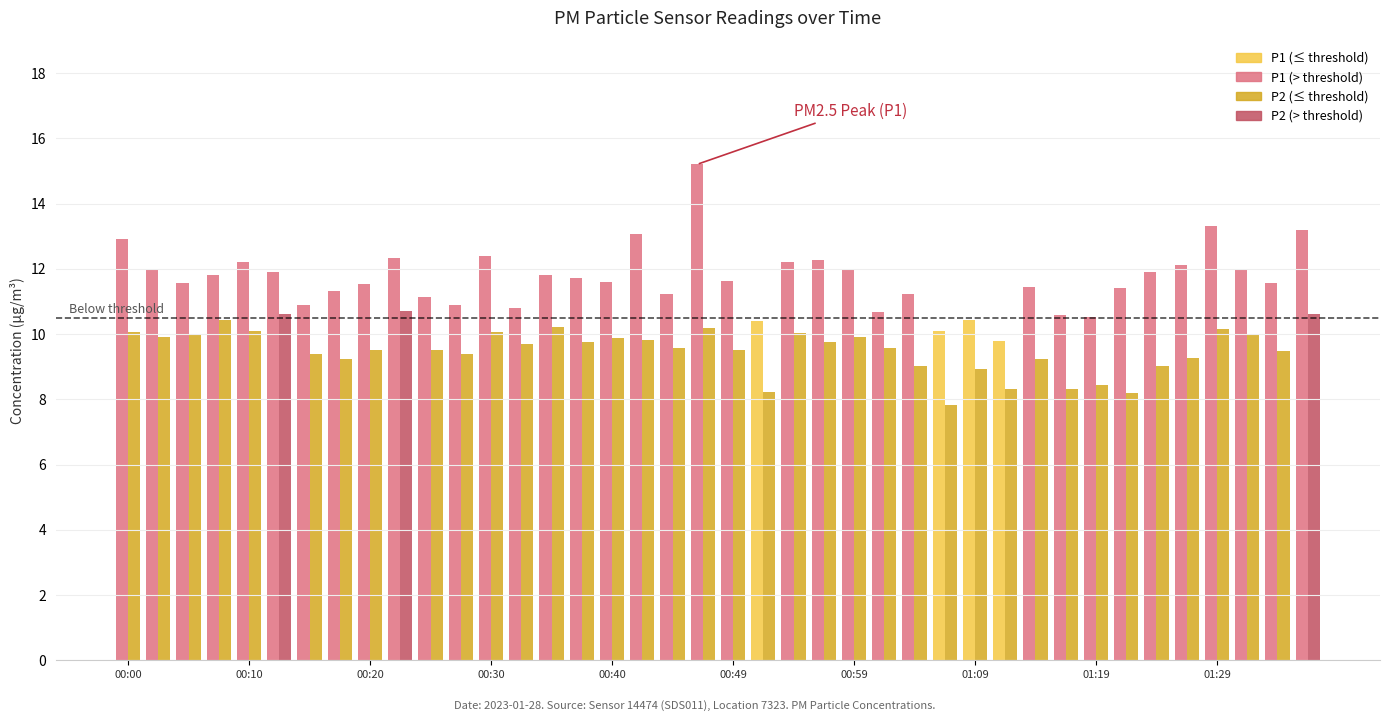

Reading right to left, what are all the values shown in this chart?

P1: 13.2	11.6	12.0	13.3	12.1	11.9	11.4	10.5	10.6	11.4	9.8	10.4	10.1	11.2	10.7	12.0	12.3	12.2	10.4	11.6	15.2	11.2	13.1	11.6	11.7	11.8	10.8	12.4	10.9	11.1	12.3	11.5	11.3	10.9	11.9	12.2	11.8	11.6	12.0	12.9
P2: 10.6	9.5	10.0	10.2	9.3	9.0	8.2	8.4	8.3	9.2	8.3	8.9	7.8	9.0	9.6	9.9	9.8	10.0	8.2	9.5	10.2	9.6	9.8	9.9	9.8	10.2	9.7	10.1	9.4	9.5	10.7	9.5	9.2	9.4	10.6	10.1	10.4	10.0	9.9	10.1